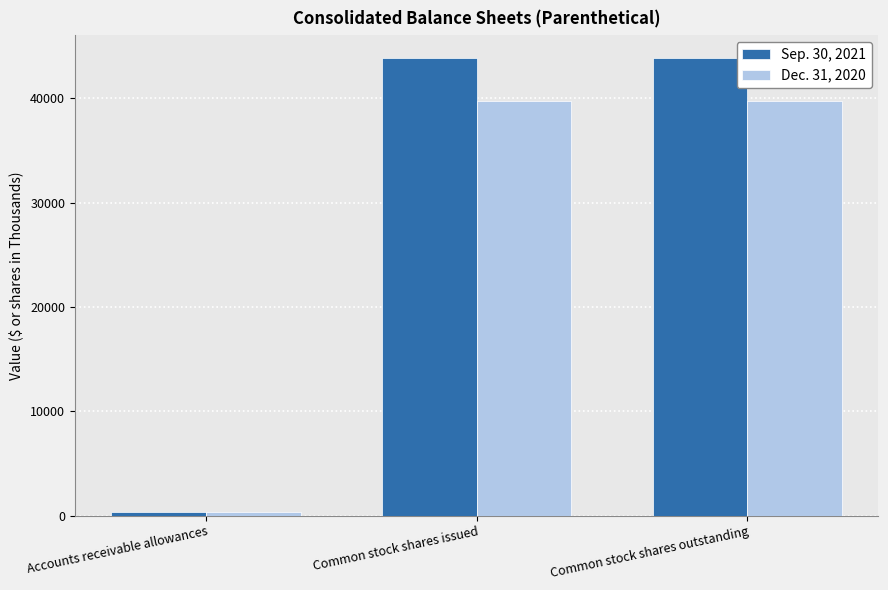

What is the maximum value shown in the chart?

43876